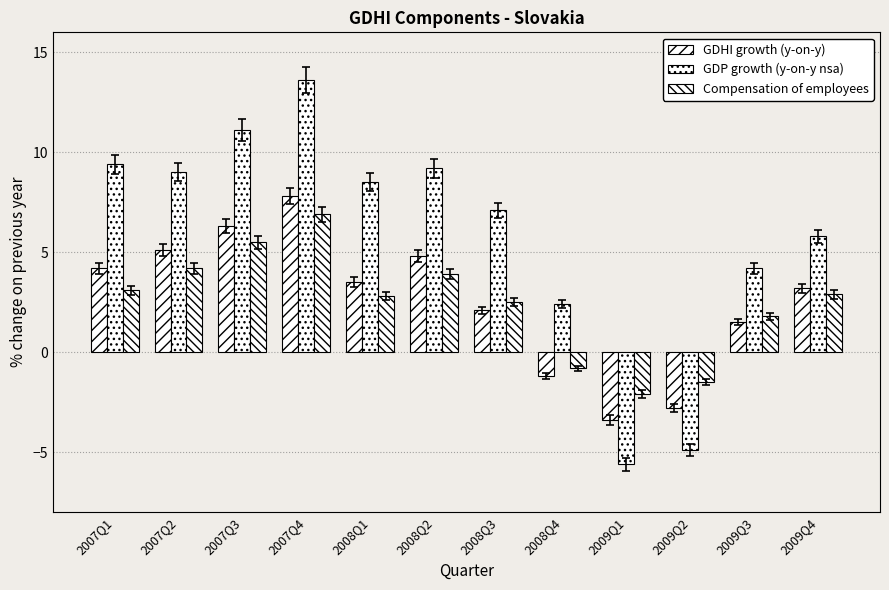

Is it true that GDHI growth (y-on-y) equals 5.1 at 2009Q4?

False